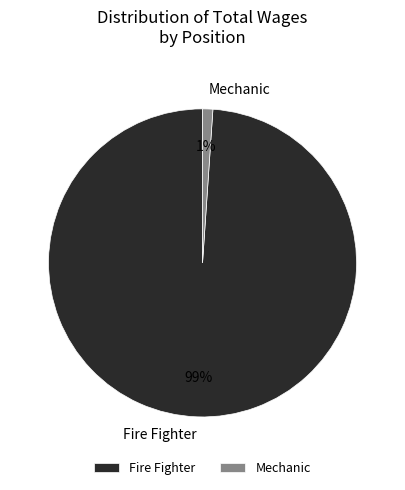

The Mechanic slice represents 1% of the pie. True or false?

True